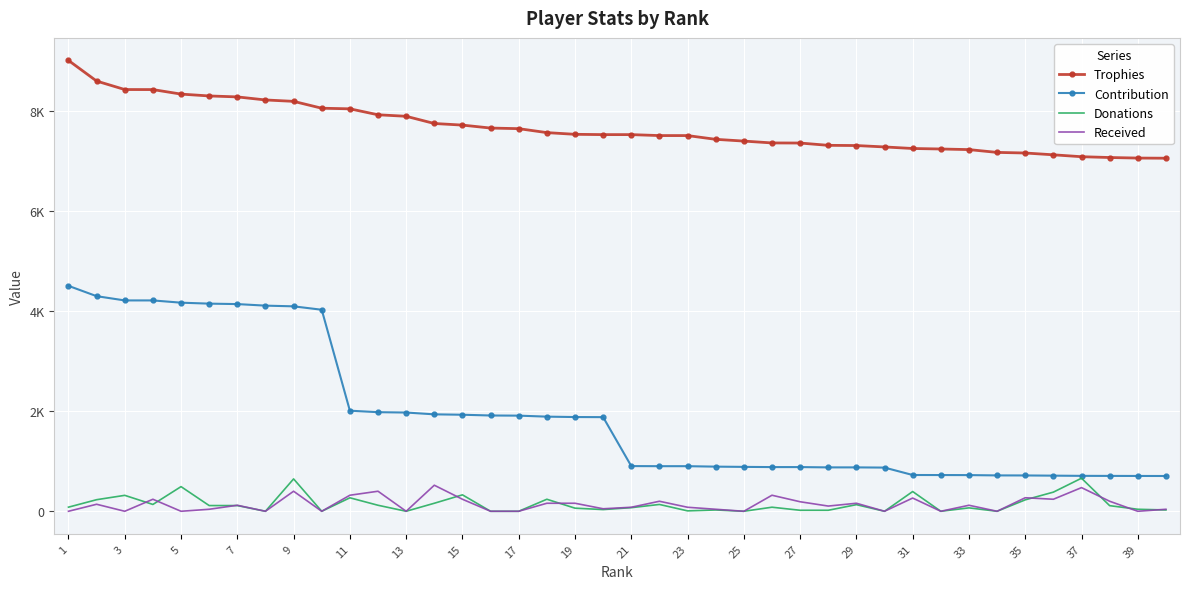

What are all the series names shown in the legend?

Trophies, Contribution, Donations, Received